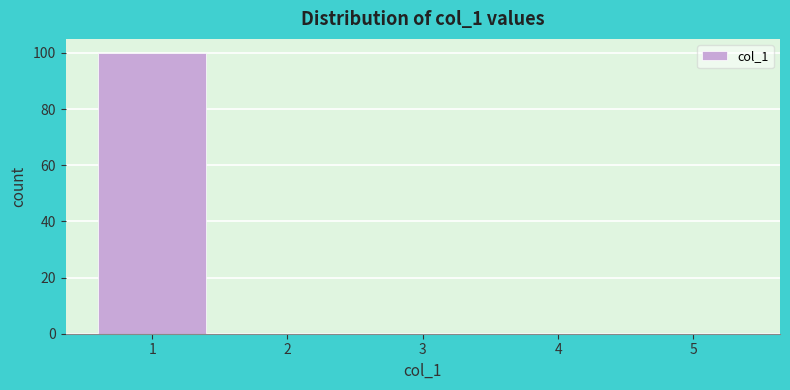

How tall is the bar that spans 0.5 to 1.5 on the x-axis? The values are not printed on the chart, so give them approximately, as read against the axis.

100